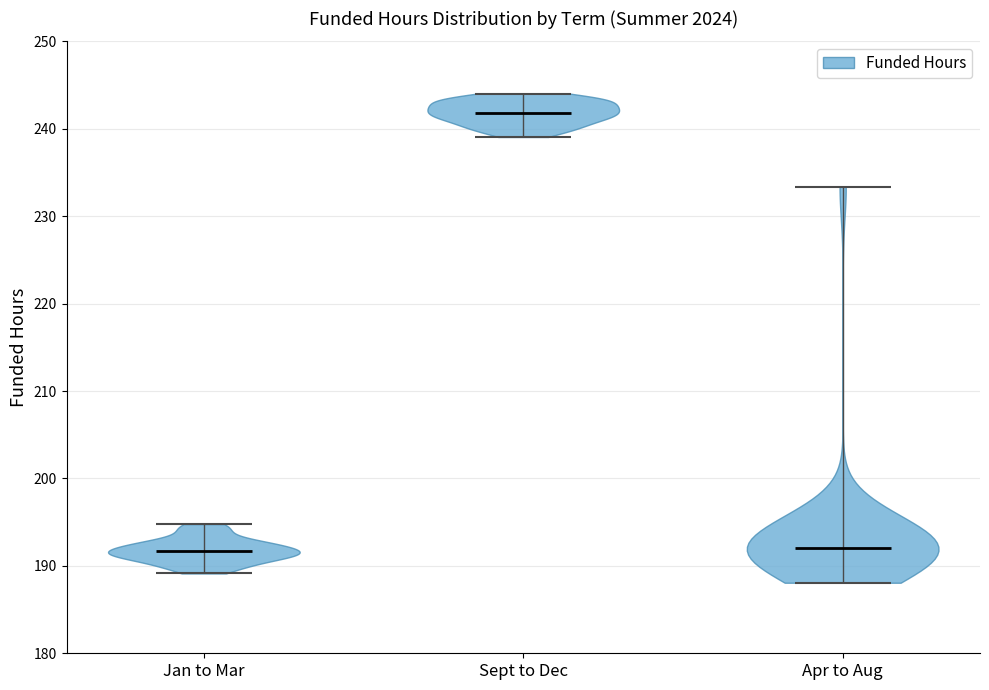

Reading left to right, read every violin against the y-axis: where its median line is, and the lowest and highest points it reaches. The values are not printed on the chart, so give them approximately, as read against the axis.

Jan to Mar: median line 192, lowest point 189, highest point 195
Sept to Dec: median line 242, lowest point 239, highest point 244
Apr to Aug: median line 192, lowest point 188, highest point 233